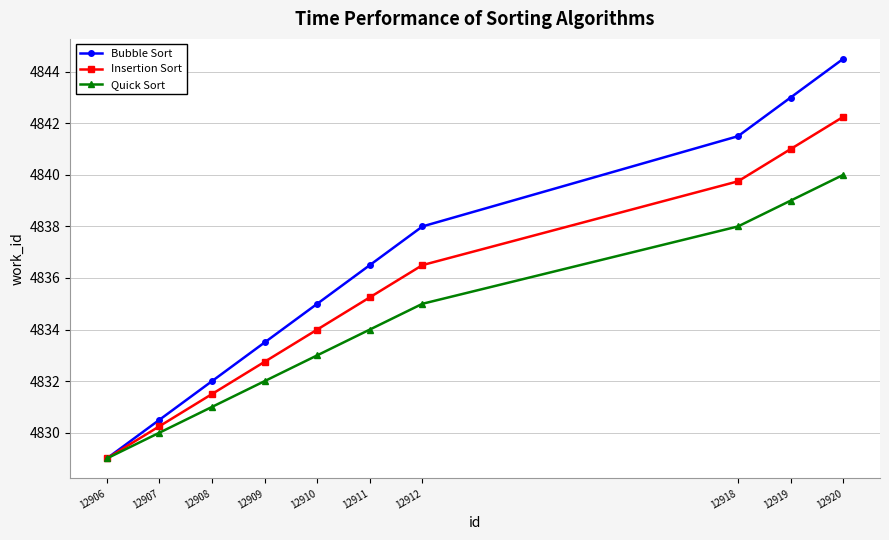

Which category has the highest value in the Quick Sort series?

12920